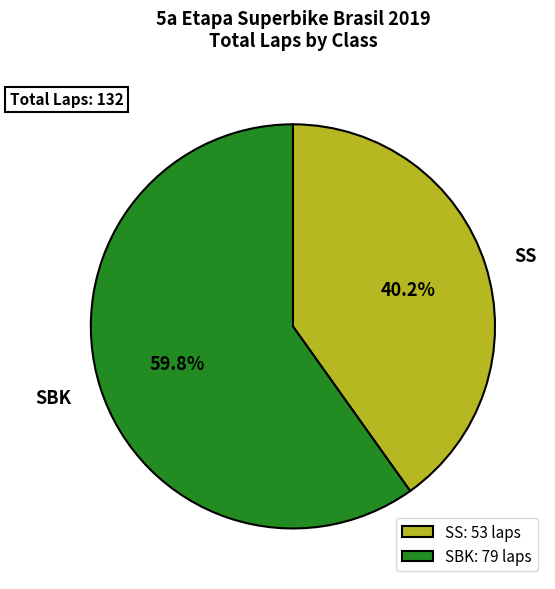

Between SS: 53 laps and SBK: 79 laps, which is larger?

SBK: 79 laps